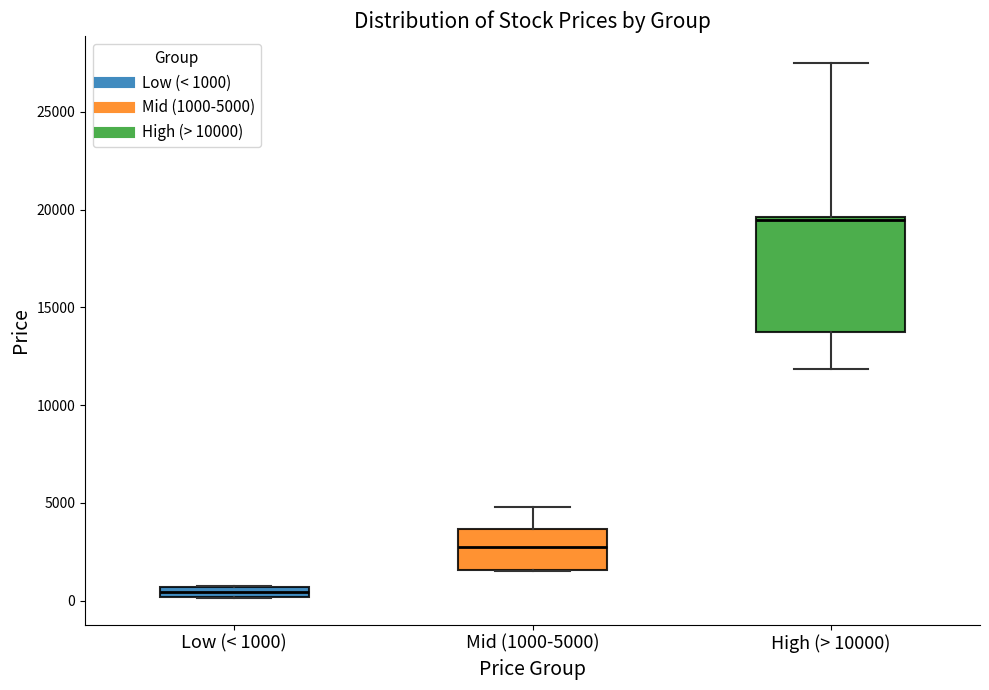

Which box's median line is the lowest?

Low (< 1000)